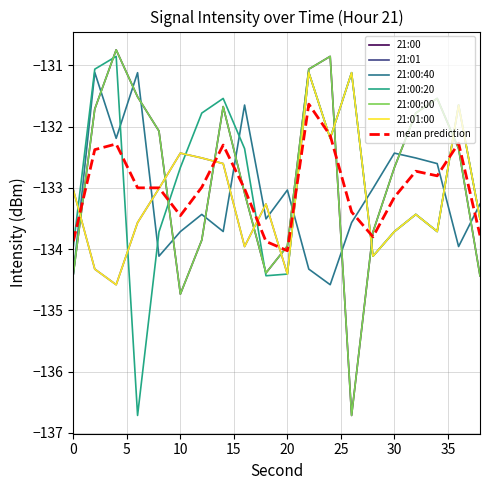

How many data points in 21:00:20 are above -132?

7